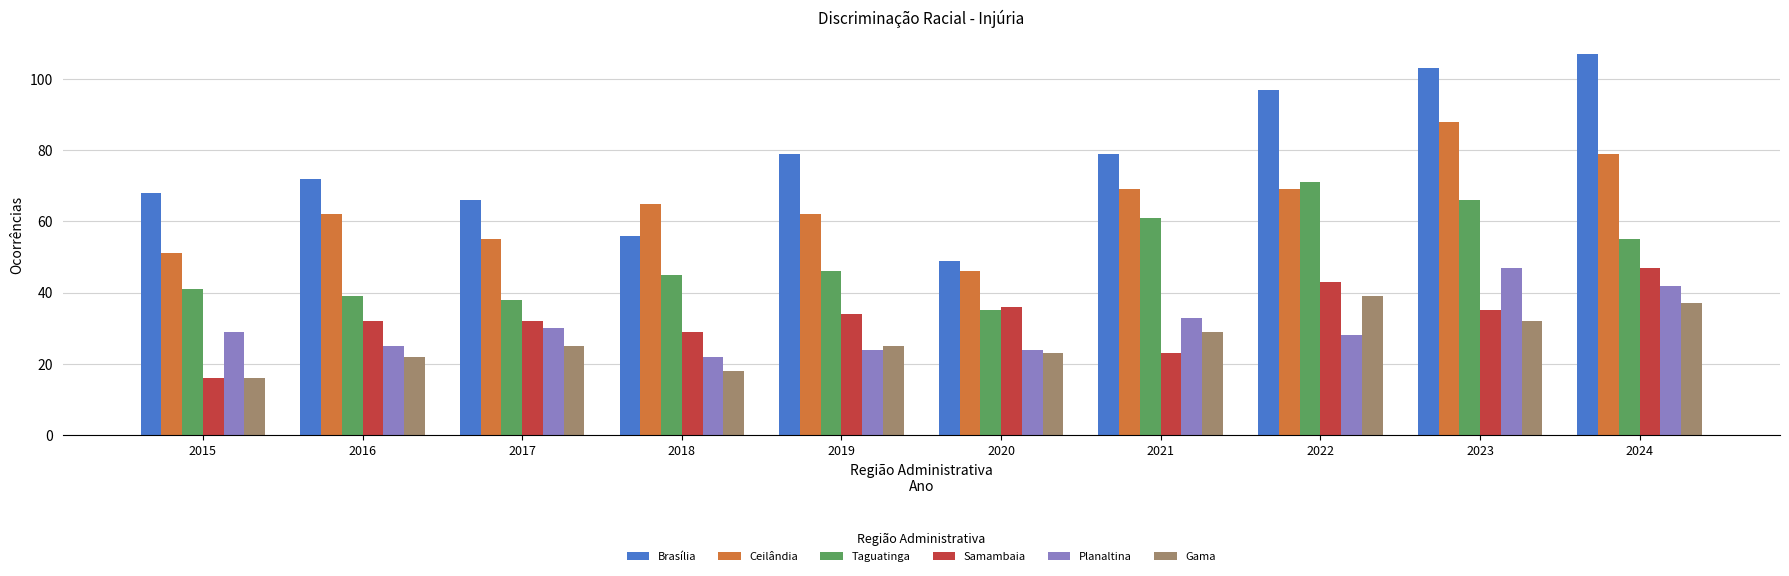

What is the sum of the Taguatinga values at 2022 and 2024?

126